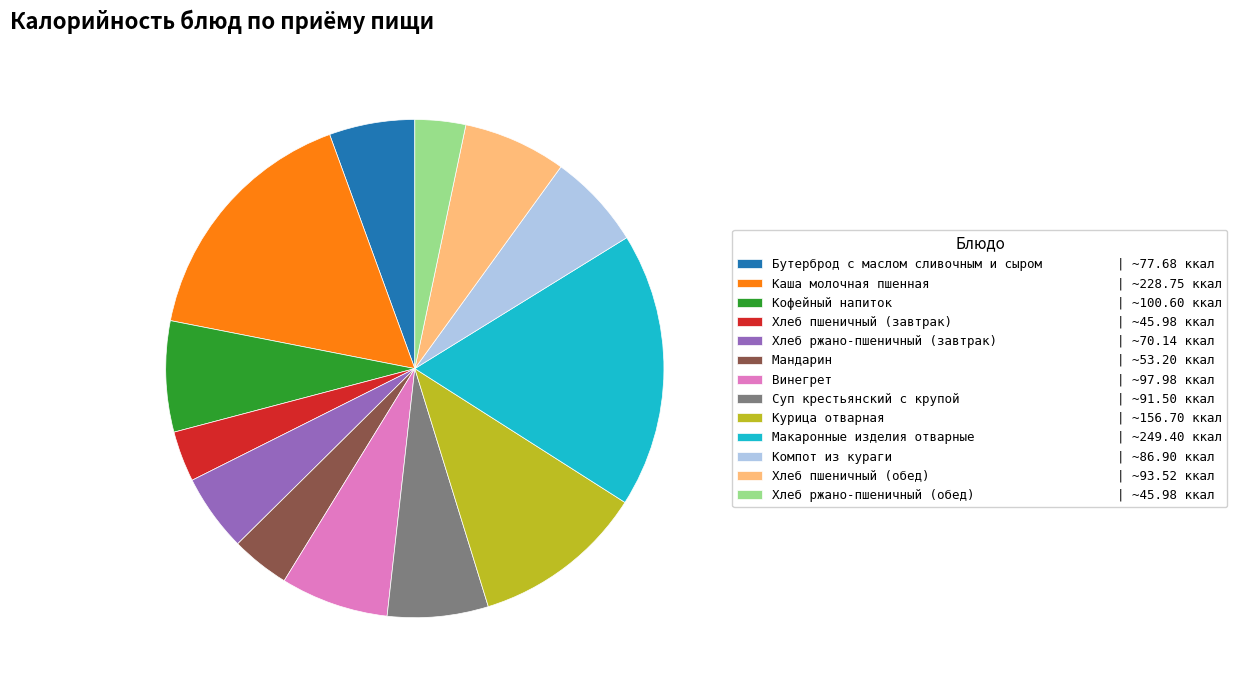

True or false: Каша молочная пшенная accounts for 26% of the total.

False